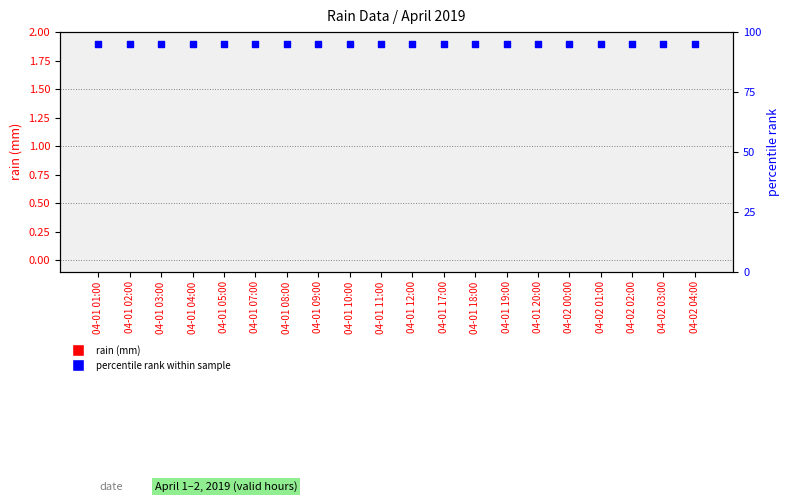

Which series has the largest total across all categories?

percentile rank